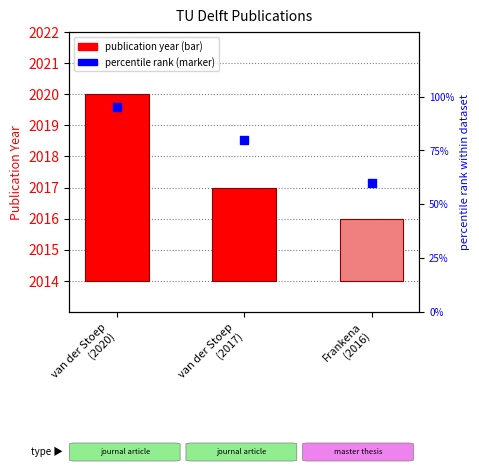

Which series contains the highest Y value?

percentile rank